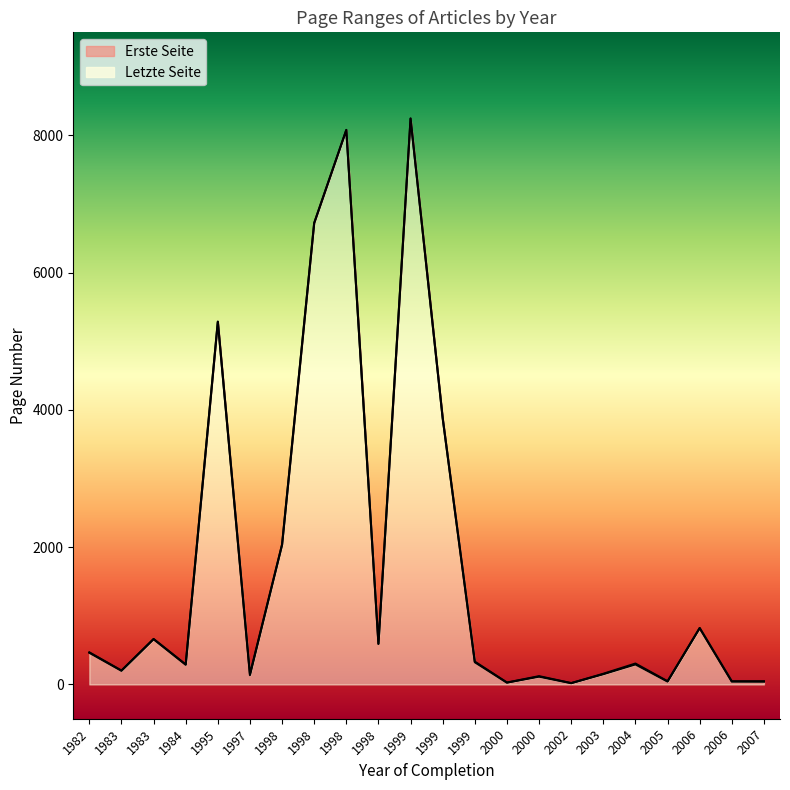

What is the total value across all series at 1998?

4073